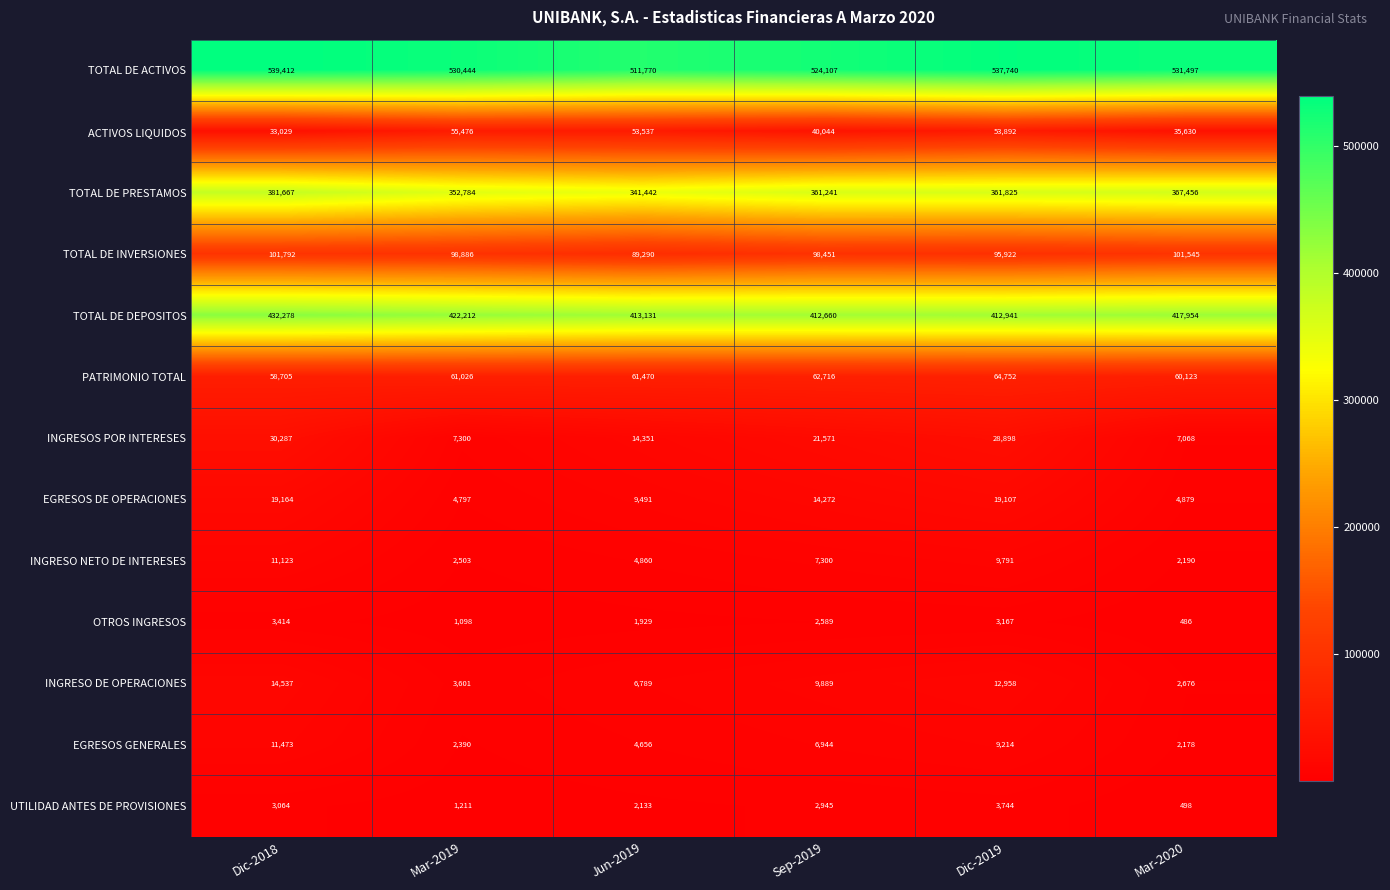

Is the value of TOTAL DE INVERSIONES at Jun-2019 greater than the value of INGRESO DE OPERACIONES at Mar-2019?

Yes